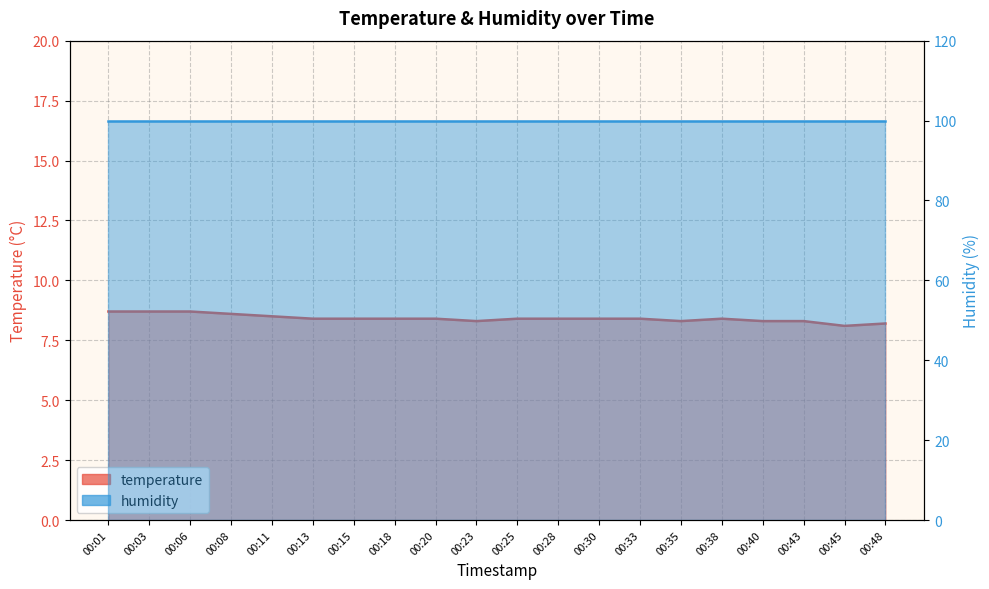

What is the sum of all humidity values?

1998.0